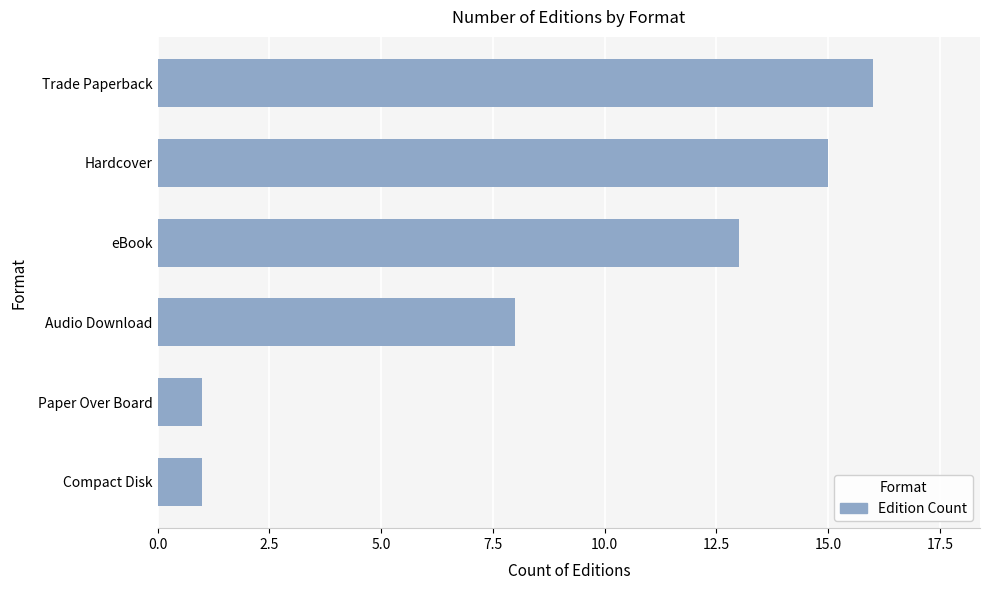

Which has a higher value, Compact Disk or Hardcover?

Hardcover